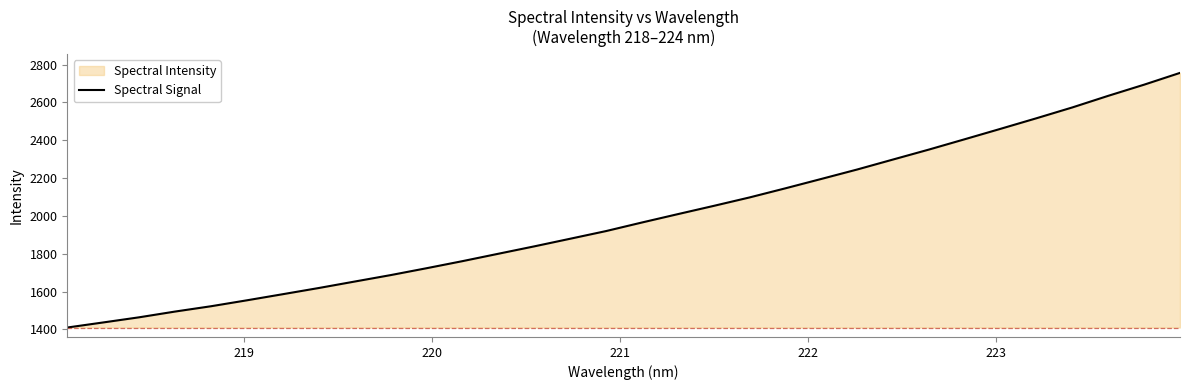

What is the difference between the maximum and minimum values?

1346.9